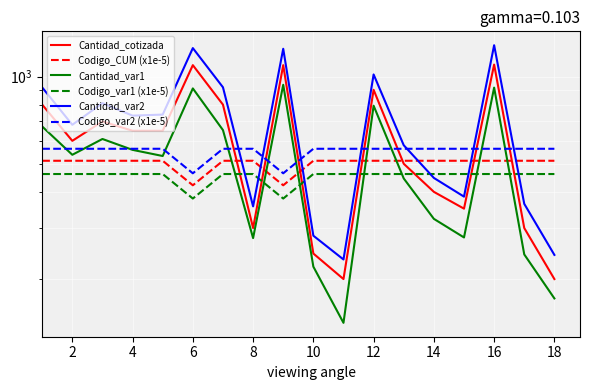

What is the highest value of the Cantidad_var1 series?

936.8